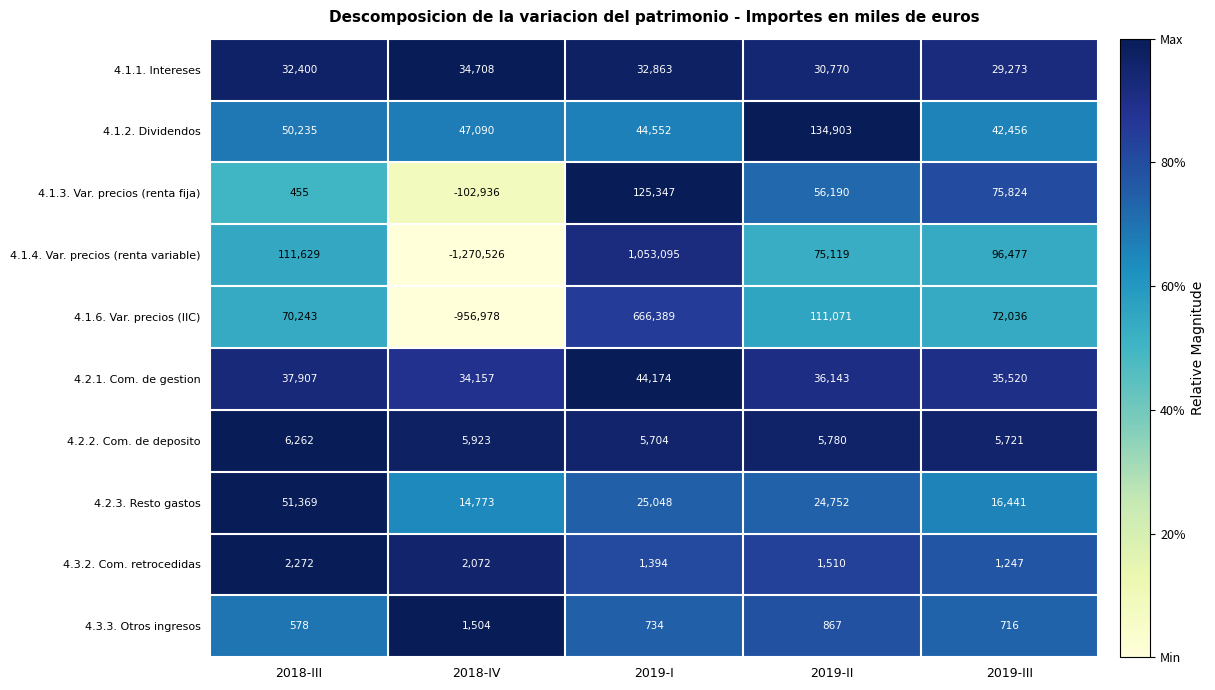

Is the value of 4.3.2. Com. retrocedidas at 2019-III greater than the value of 4.1.1. Intereses at 2018-III?

No